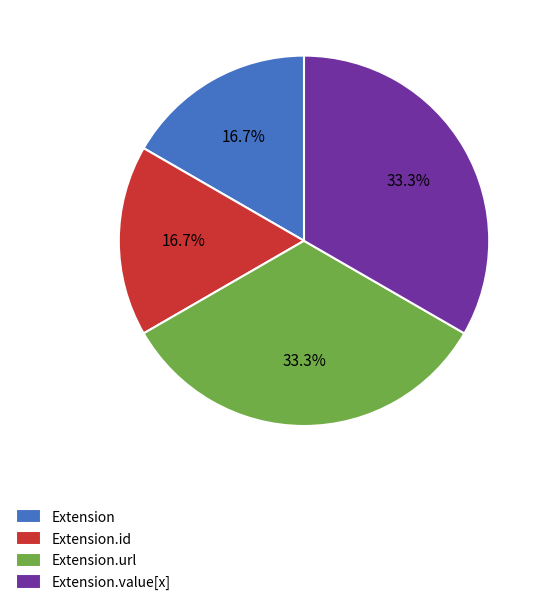

Does Extension.url account for over 50% of the chart?

No